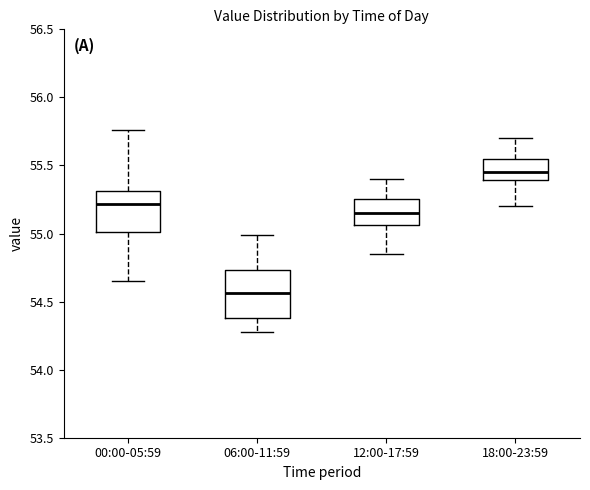

Comparing the boxes themselves (not the whiskers), which one is the tallest?

06:00-11:59